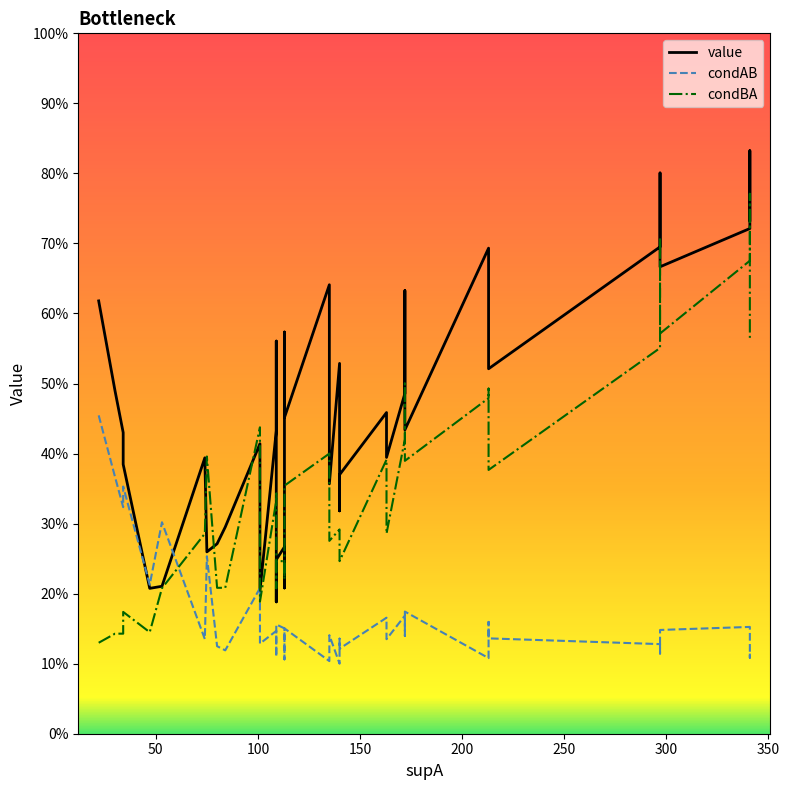

What is the value of the value point at the 28th from the left?

0.4